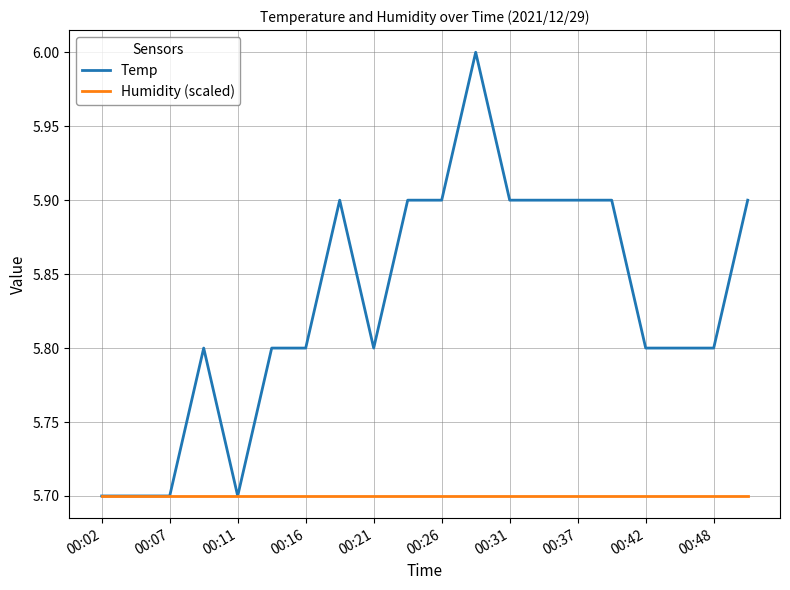

What is the minimum value for Temp?

5.7